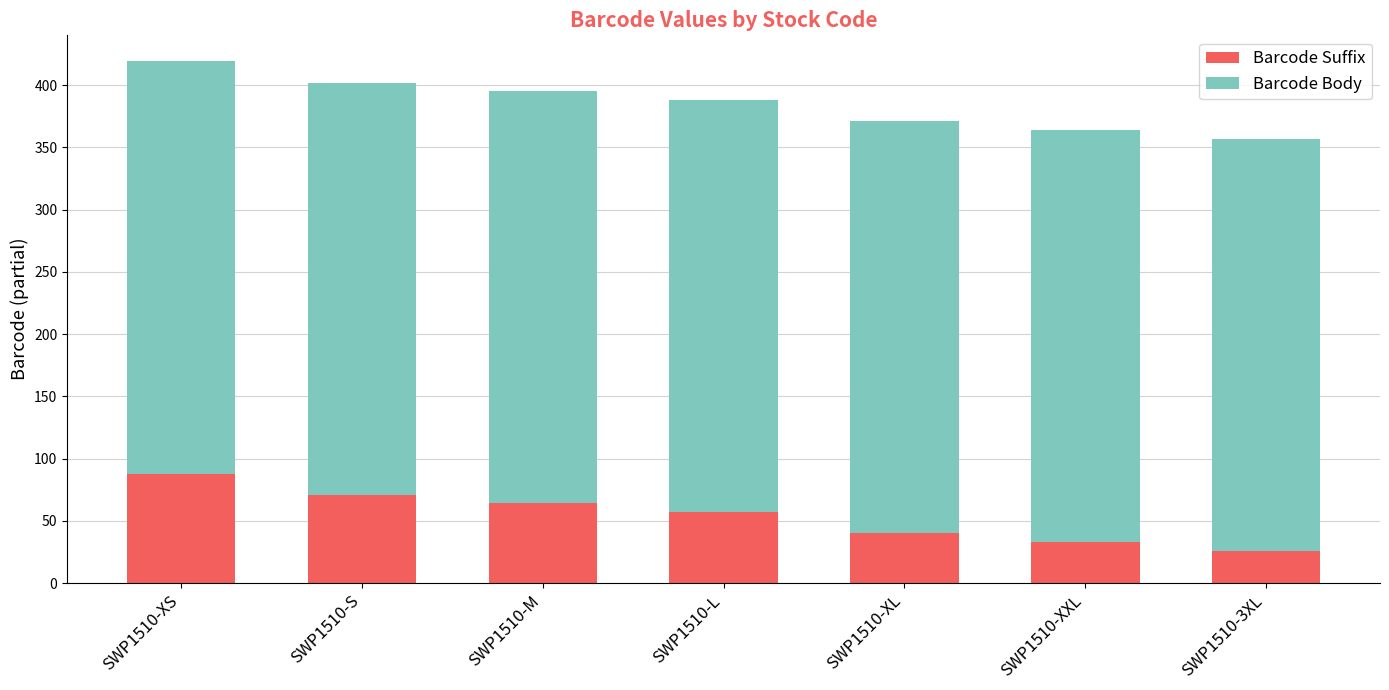

What is the difference between the maximum and minimum values in the Barcode Suffix series?

62